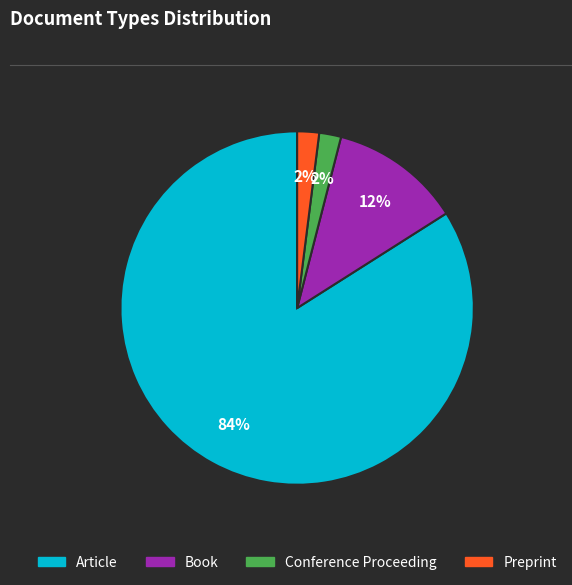

The Conference Proceeding slice represents 2% of the pie. True or false?

True